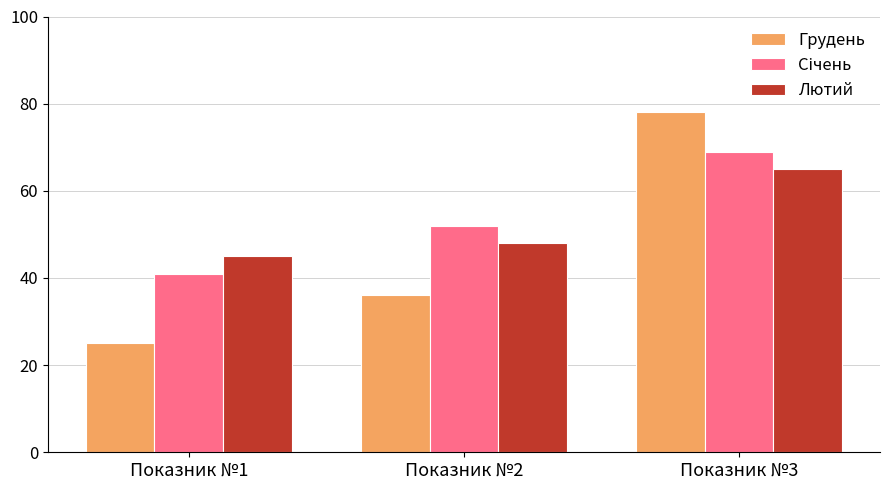

Is the value of Лютий at Показник №1 greater than the value of Грудень at Показник №2?

Yes